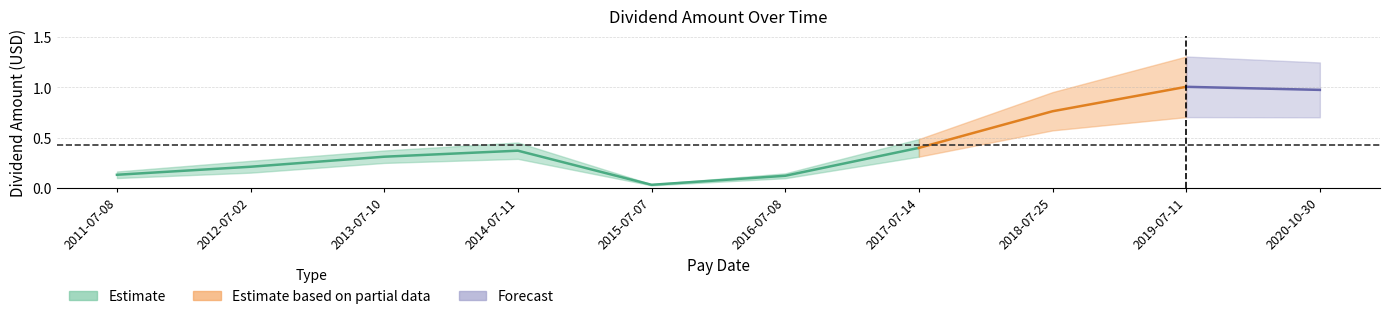

How many interior local peaks (higher than both neighbors) does the data have?

2